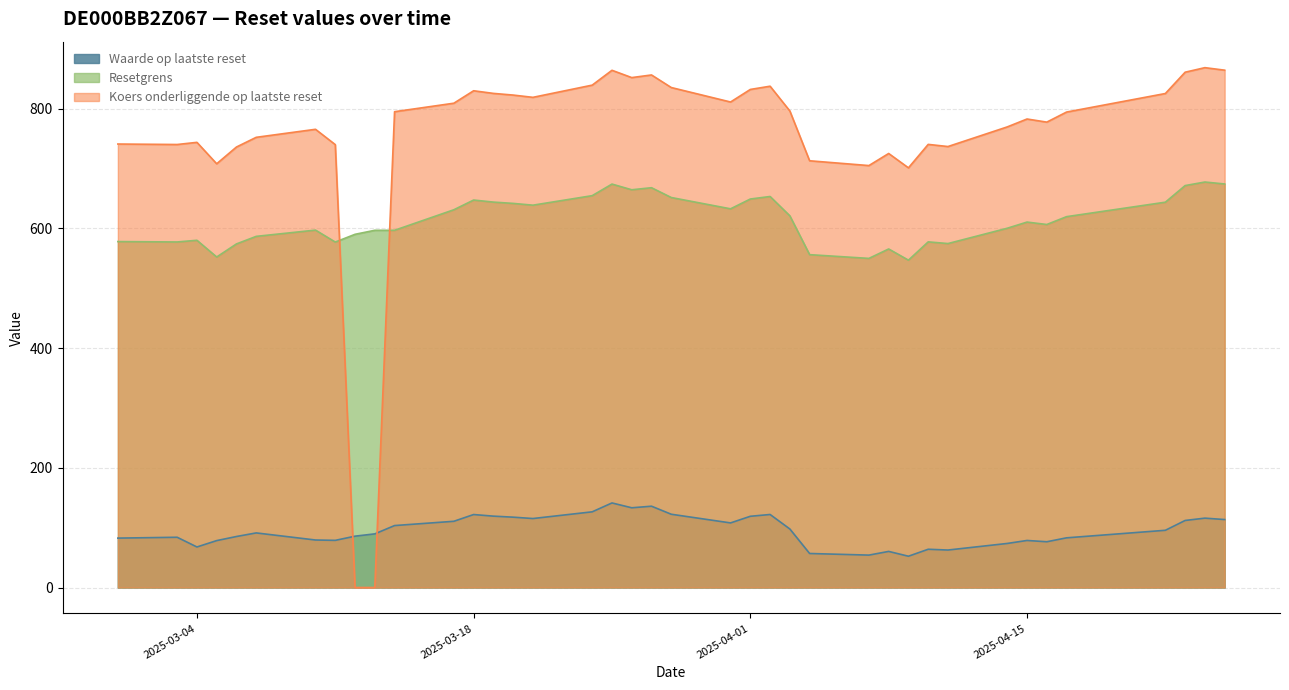

How many values in the Waarde op laatste reset series are below 91?

19